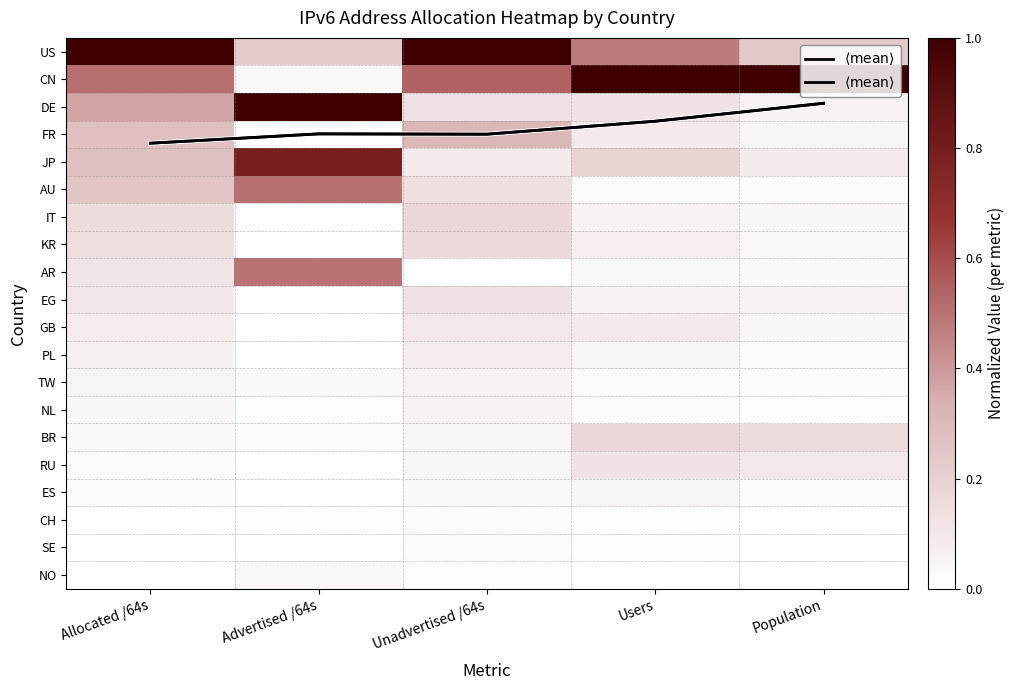

At how many categories does at least one series exceed 2?

4